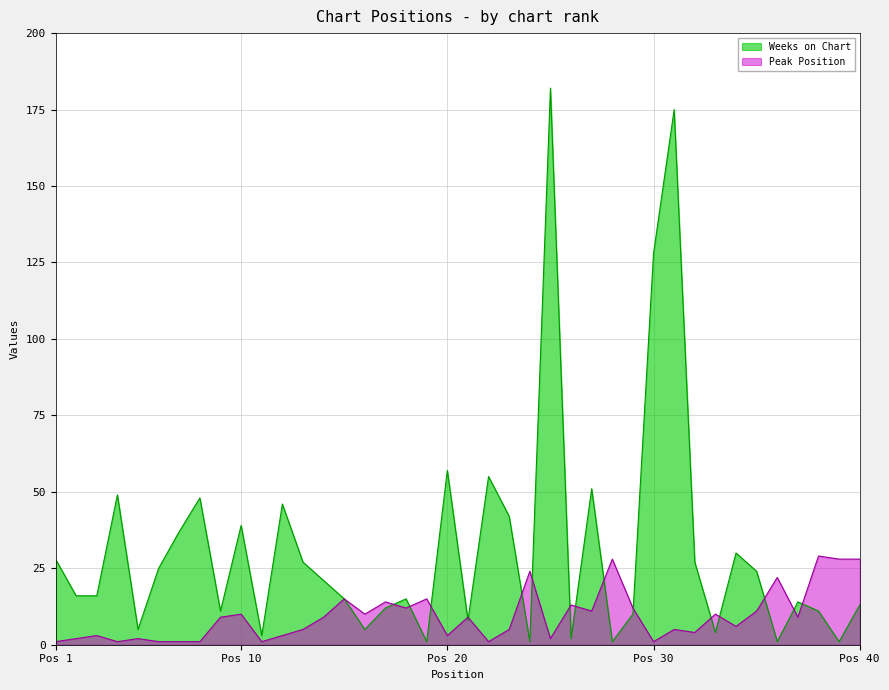

Does the chart have visible grid lines?

Yes